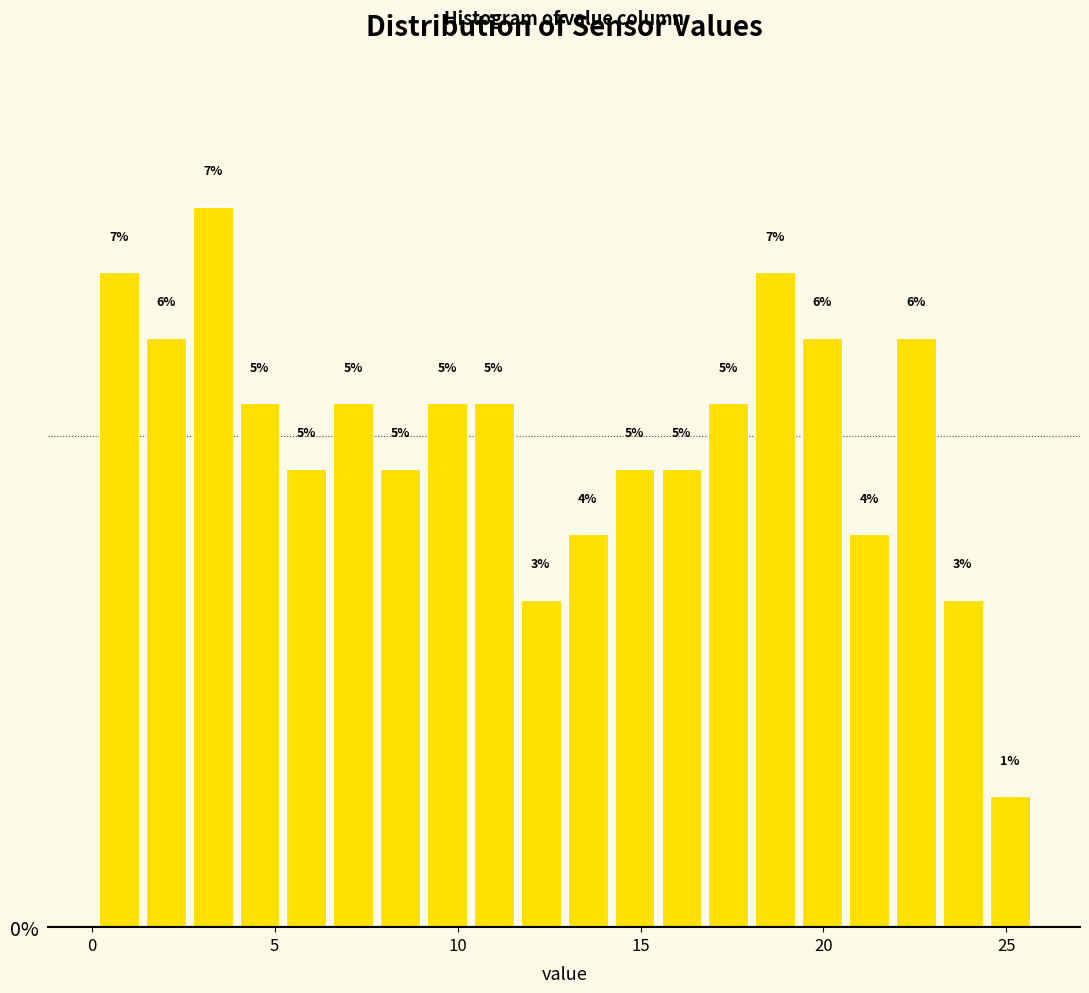

Around what value on the x-axis is the tallest bar? Give the approximate position of its centre, as read against the axis.

3.5